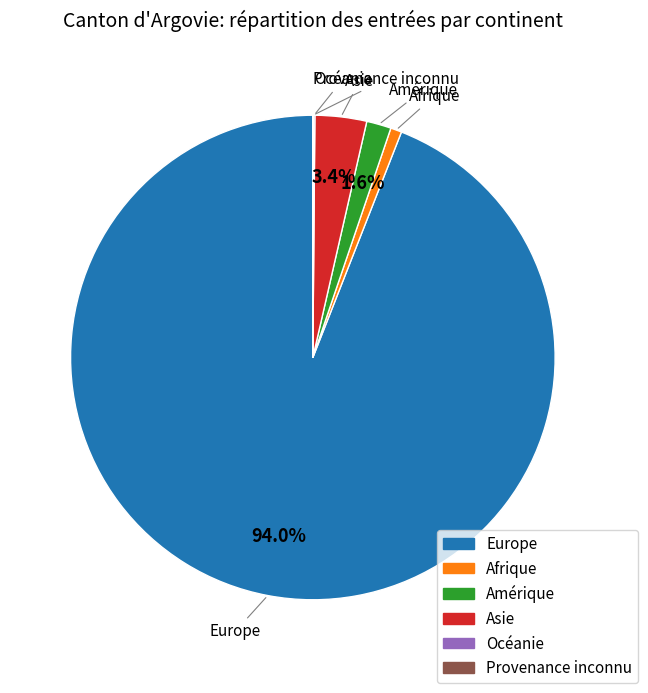

What is the largest slice in the pie chart?

Europe